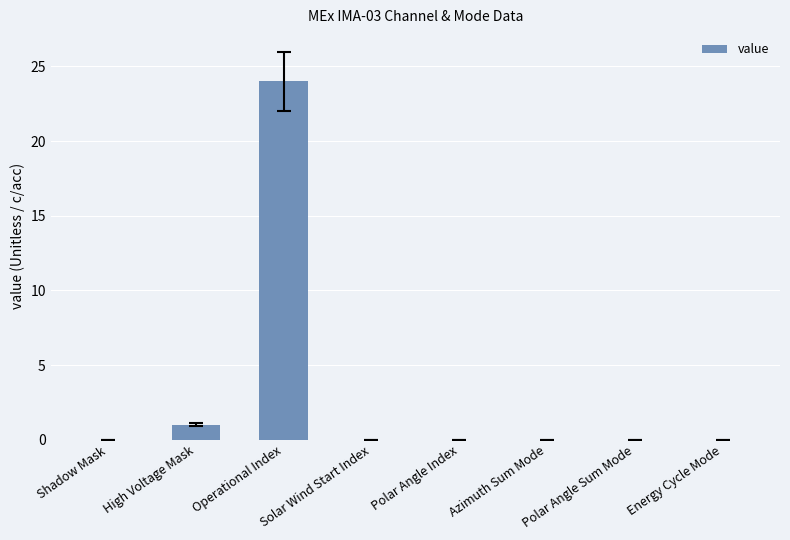

Is it true that the value at Shadow Mask is 0?

True